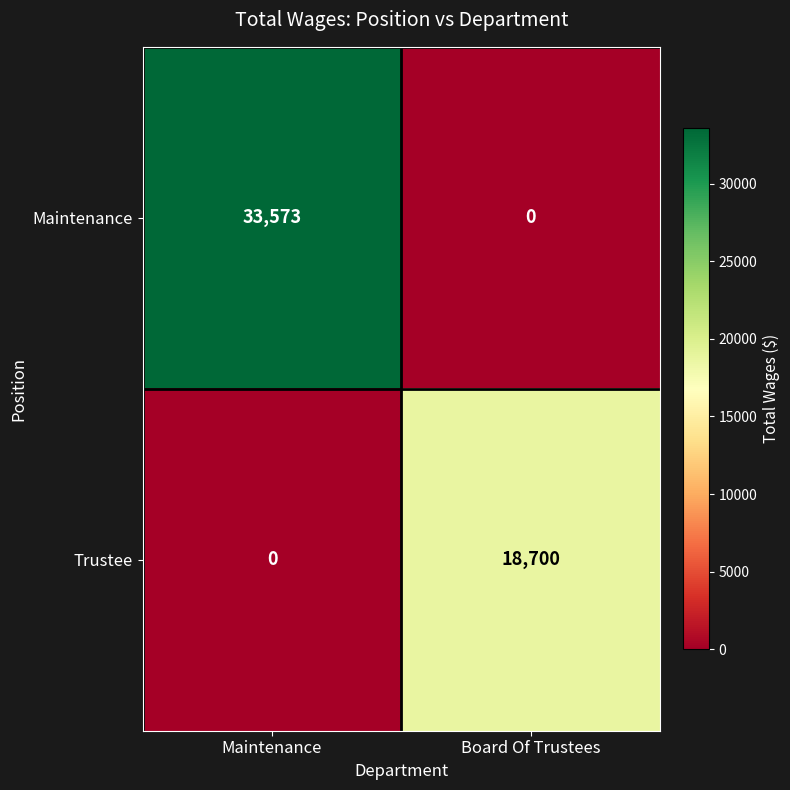

At Maintenance, list the series in order from smallest to largest.

Trustee, Maintenance